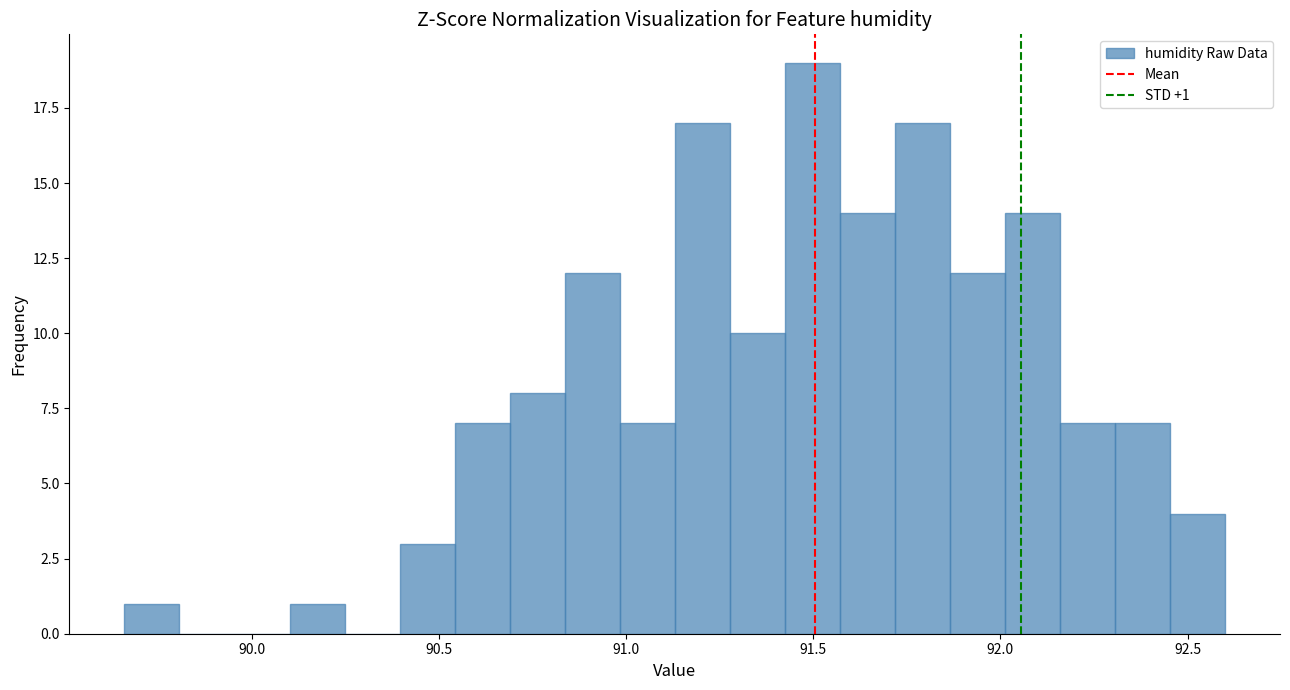

Read against the x-axis, roughly where is the centre of the tallest bar?

91.50